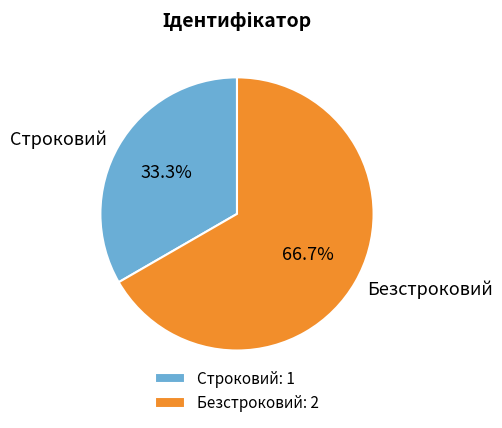

What is the total percentage of Строковий and Безстроковий?

100.0%